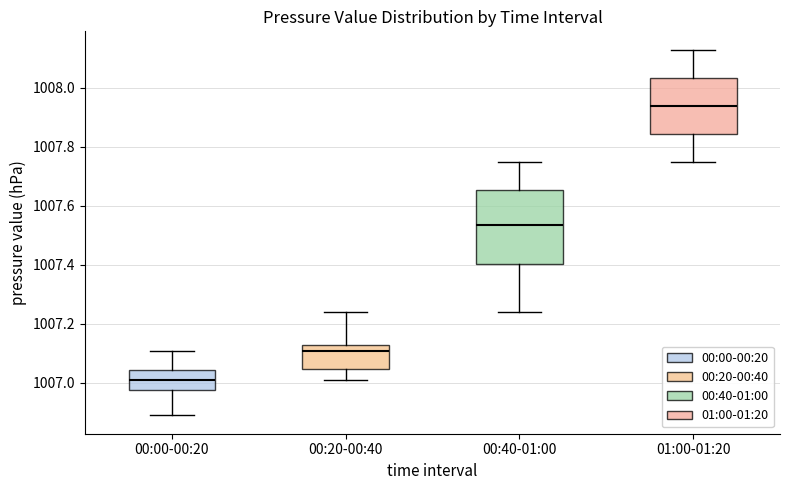

Which box's median line is the lowest?

00:00-00:20